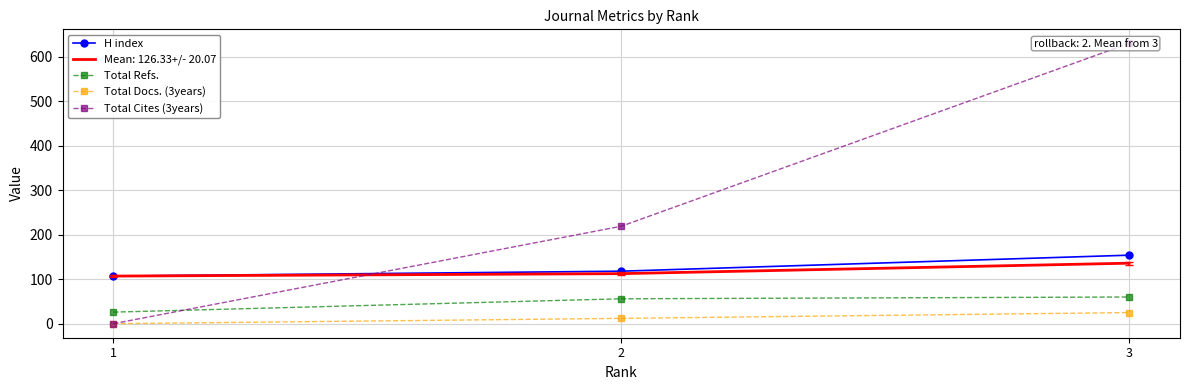

How many lines are shown in the chart?

4